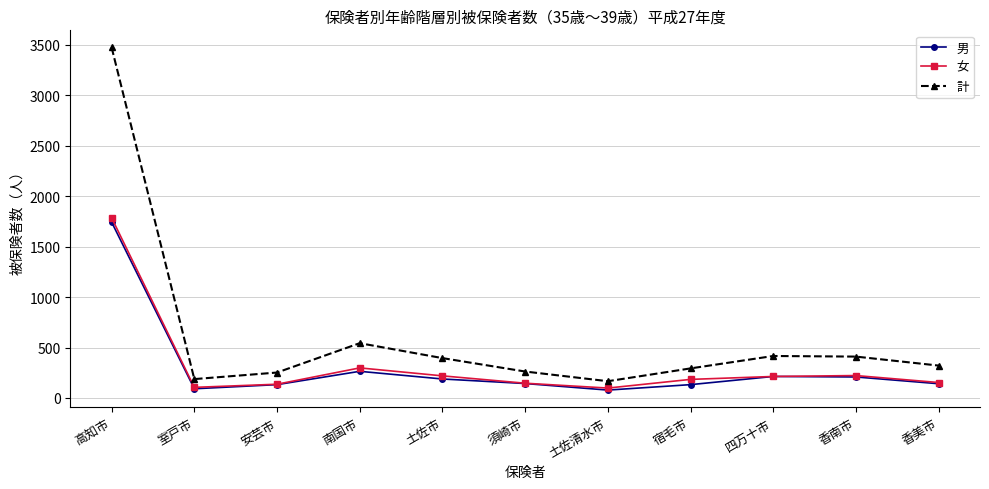

In 女, how many points are lower than both neighbors (excluding endpoints)?

2